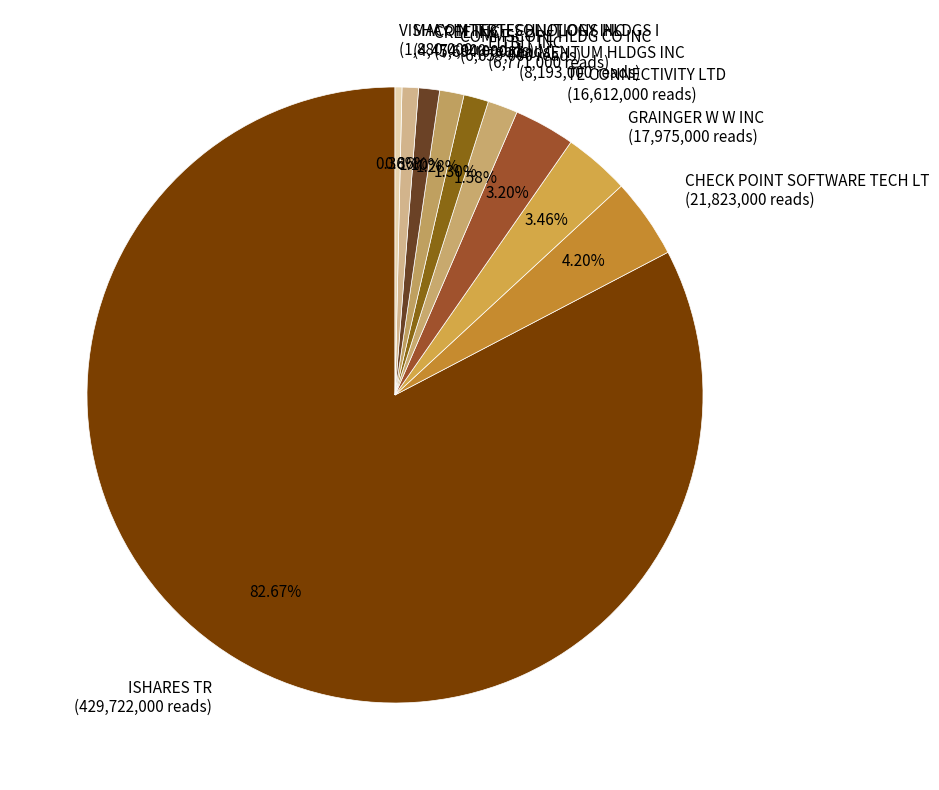

True or false: CHECK POINT SOFTWARE TECH LT accounts for 4% of the total.

True